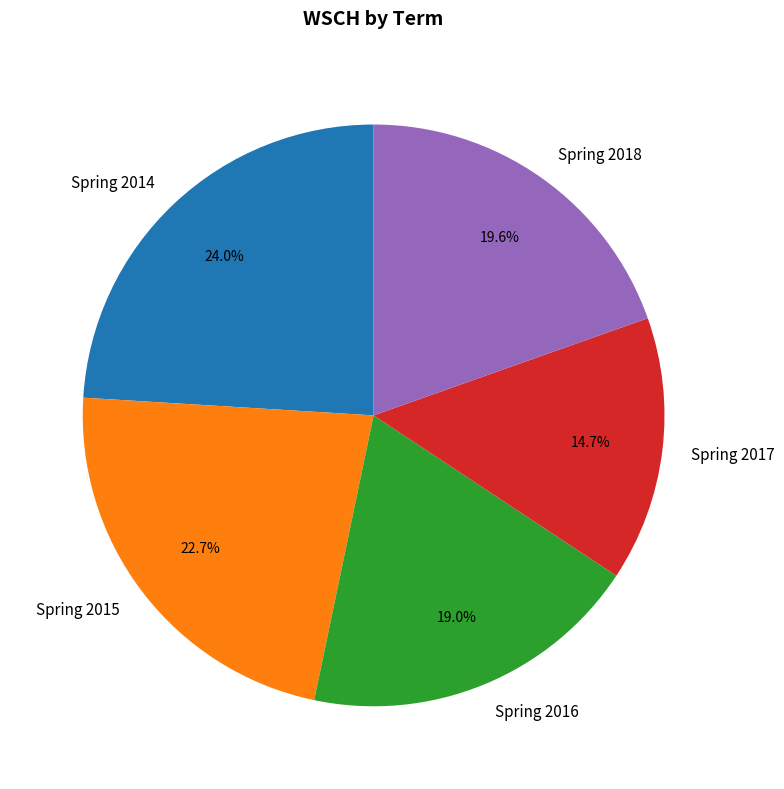

Which slice is the smallest?

Spring 2017